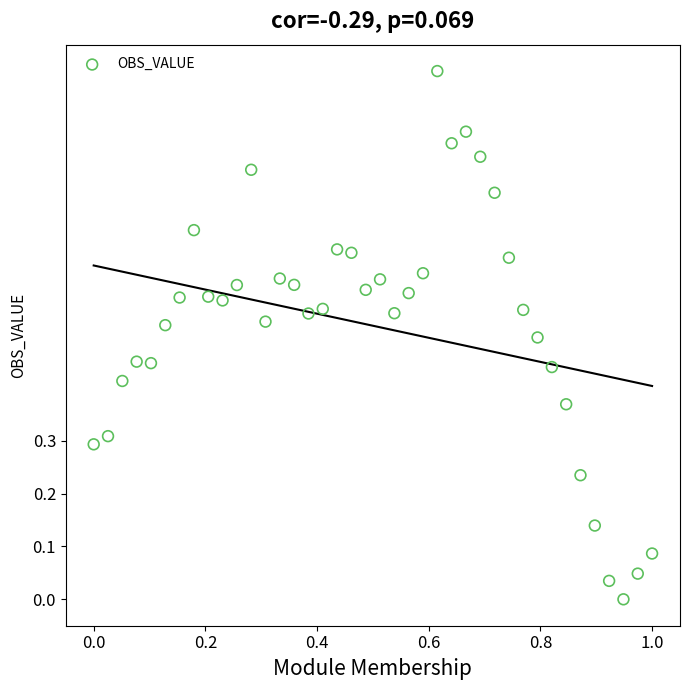

What is the range of X values (max minus min)?

1.0